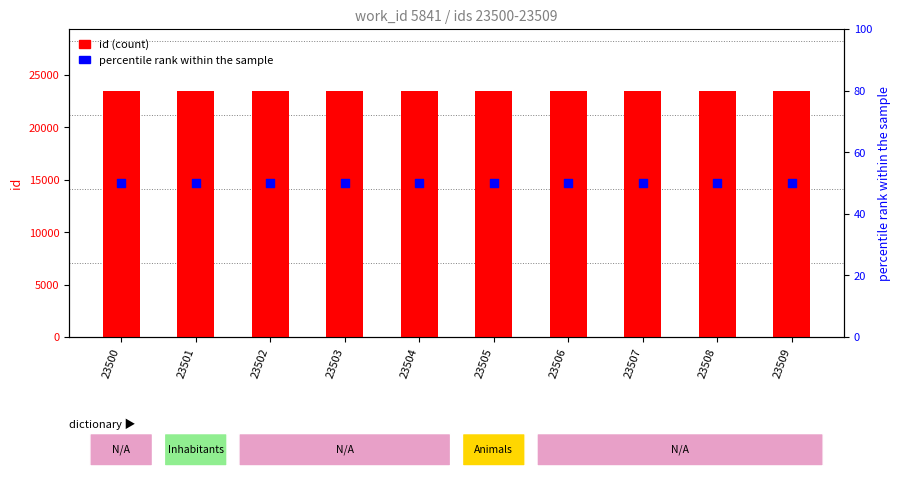

Which series contains the highest Y value?

id (count)